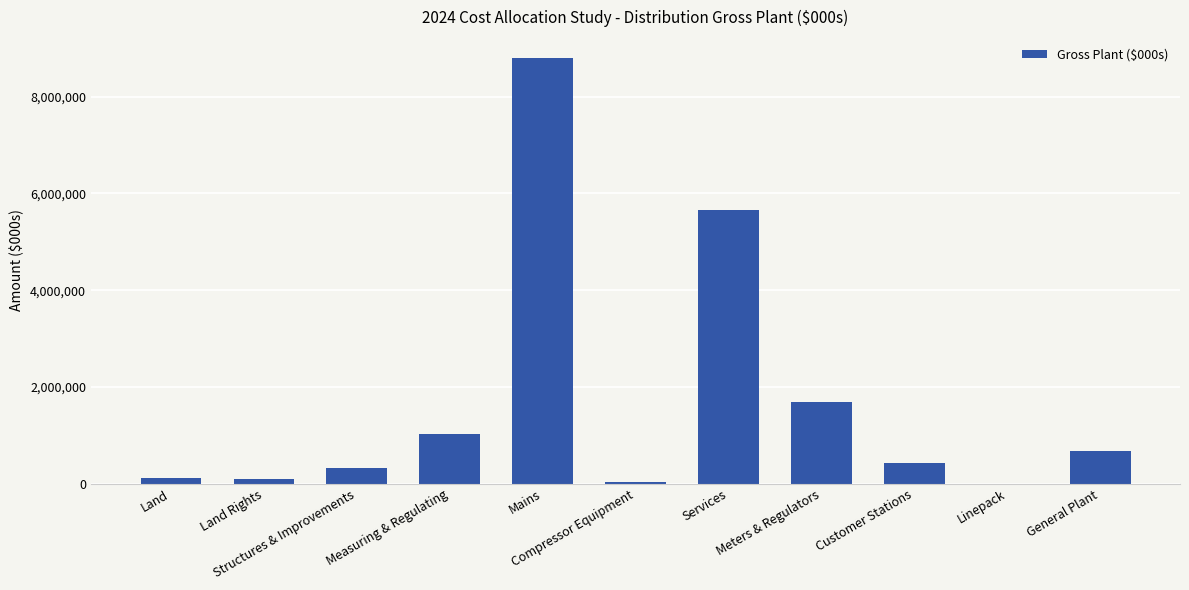

At which category does the chart reach its peak across all series?

Mains